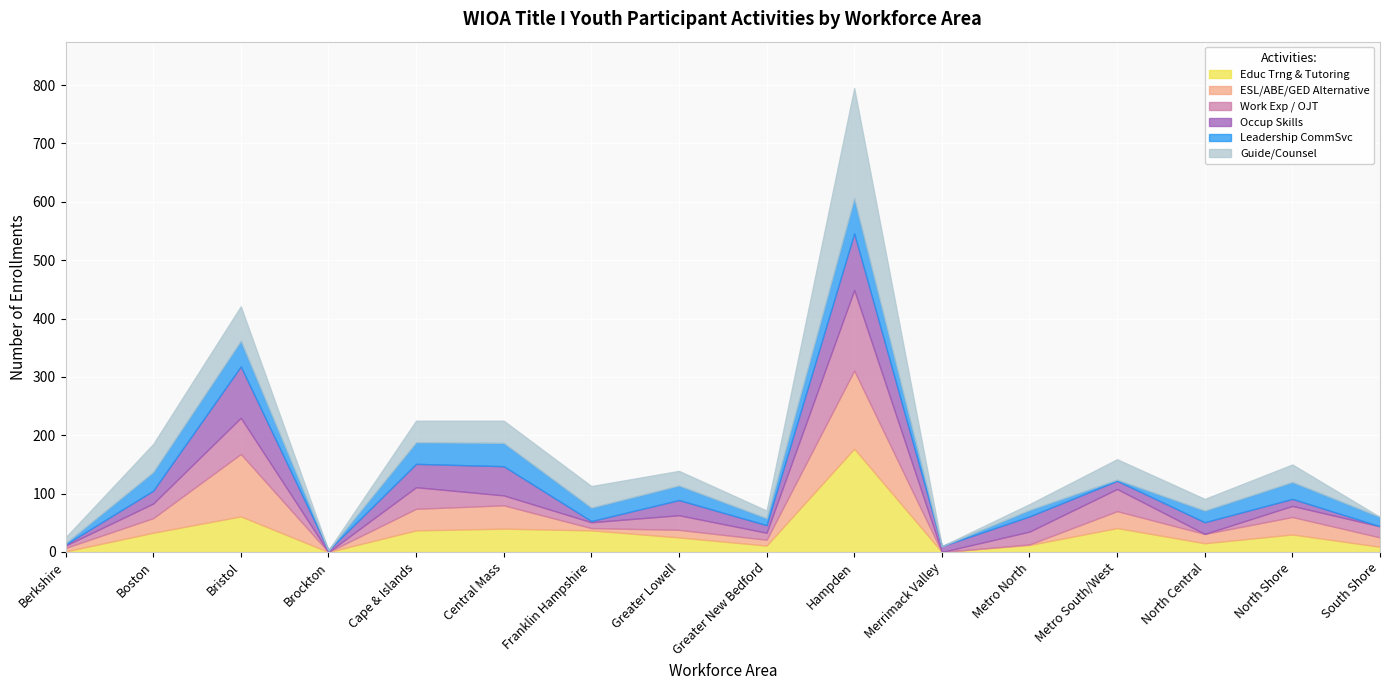

How many lines are shown in the chart?

6